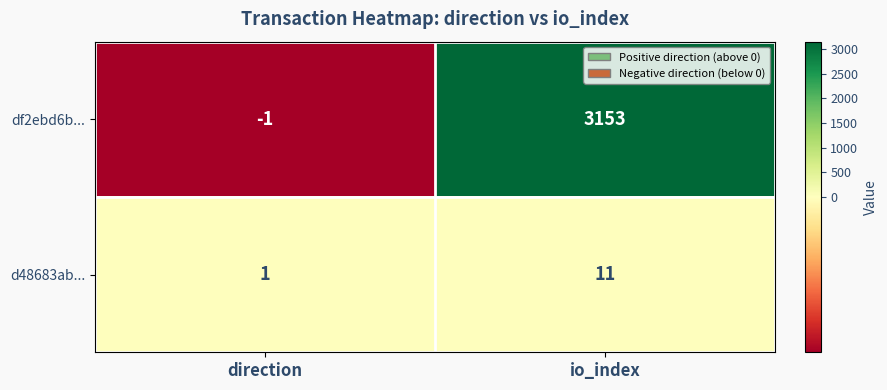

What is the spread (max minus min) of values at direction?

2